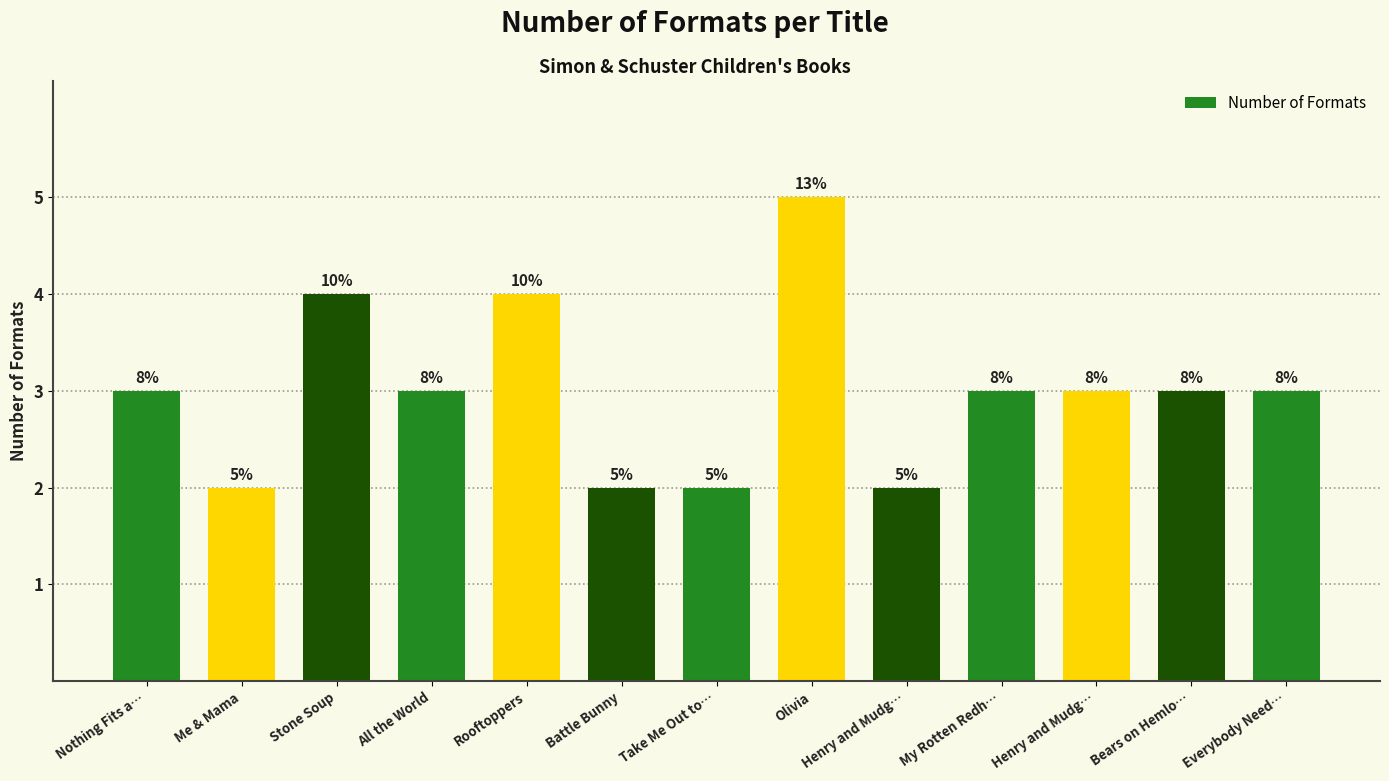

Does the chart contain any negative values?

No